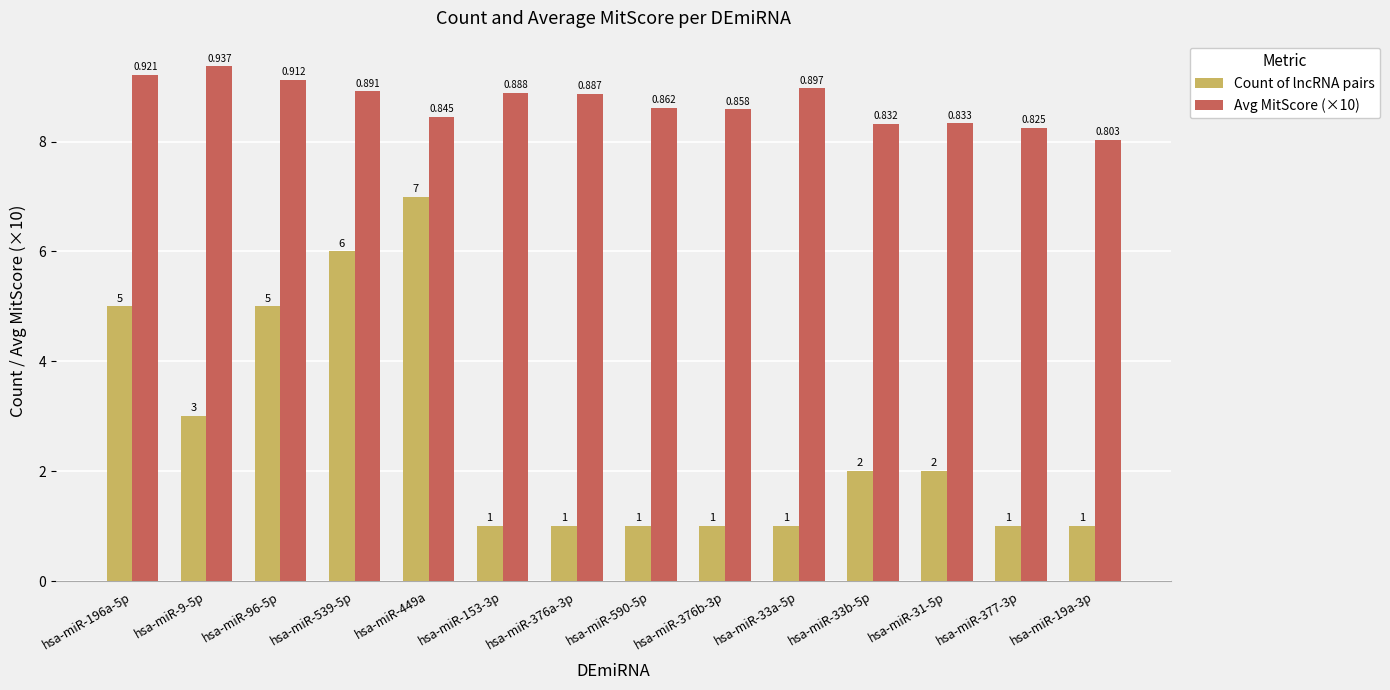

The value of Count of lncRNA pairs at hsa-miR-590-5p is 0.2. True or false?

False